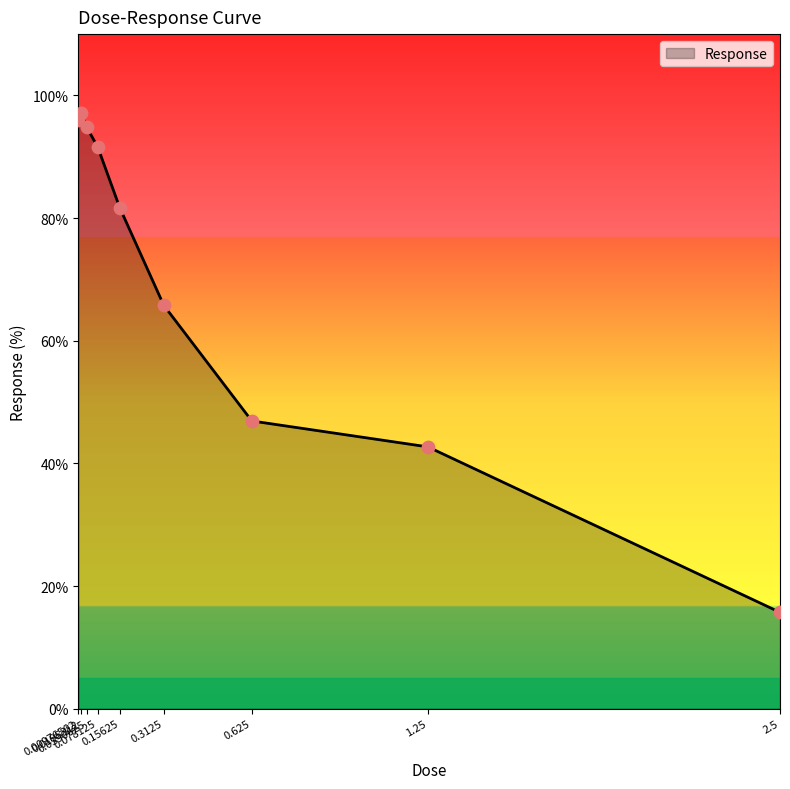

What is the change in value from 0.15625 to 0.3125?

-15.9